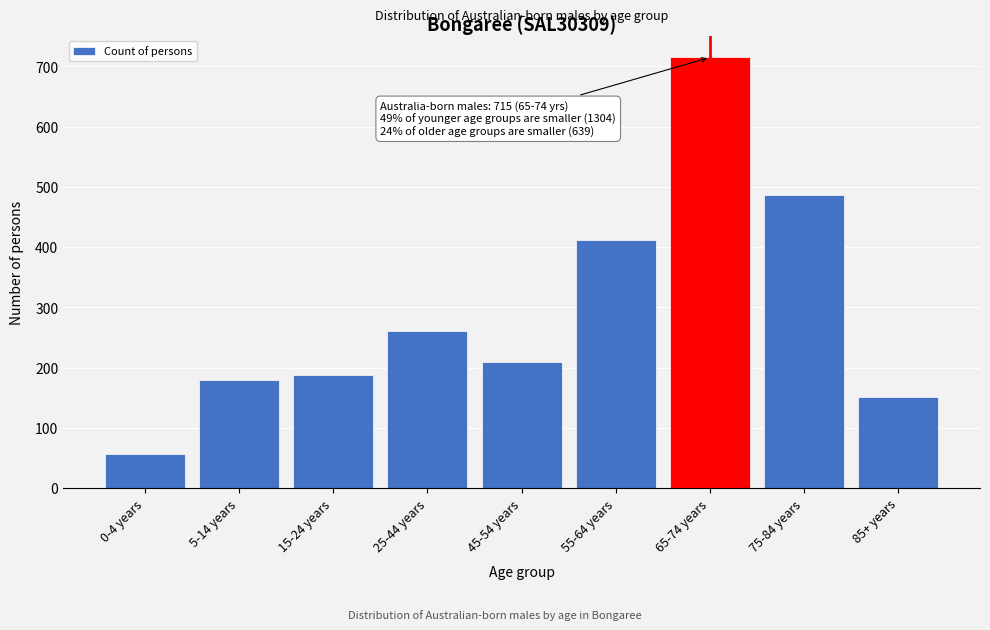

Reading left to right, what are all the values shown in this chart?

56	180	187	260	209	412	715	487	152